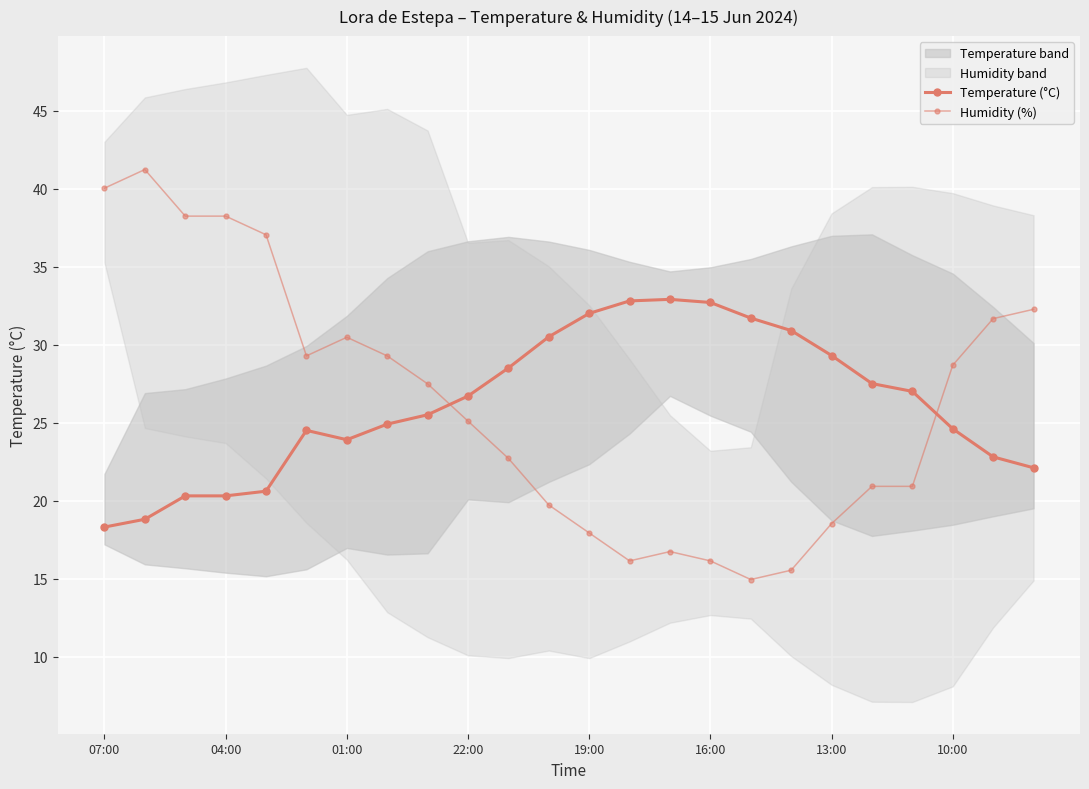

Where is the first local minimum for Humidity (%)?

16:00